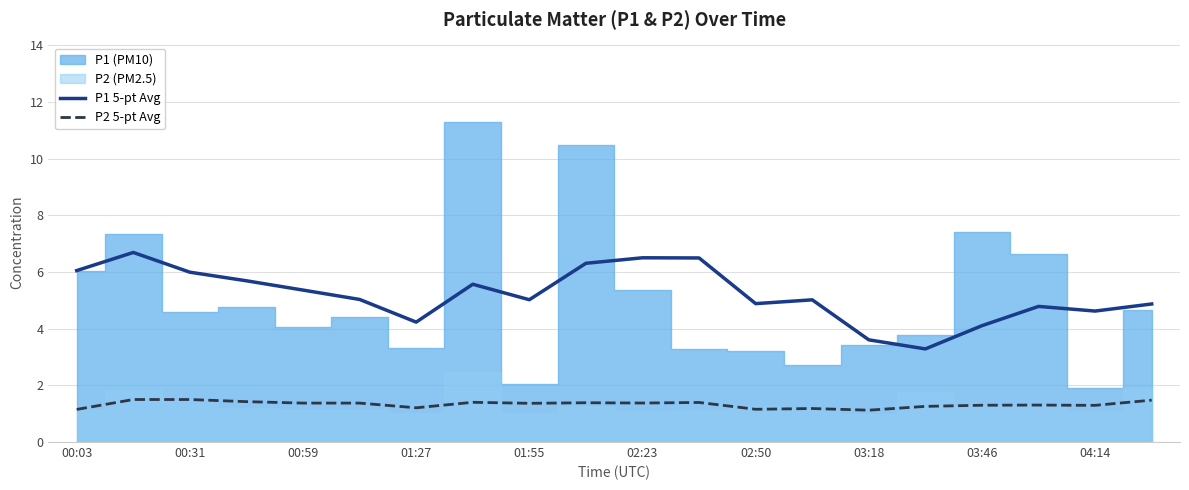

Reading left to right, extract all data points from this chart.

P1 5-pt Avg: 6.0	6.7	6.0	5.7	5.4	5.0	4.2	5.6	5.0	6.3	6.5	6.5	4.9	5.0	3.6	3.3	4.1	4.8	4.6	4.9
P2 5-pt Avg: 1.1	1.5	1.5	1.4	1.4	1.4	1.2	1.4	1.4	1.4	1.4	1.4	1.2	1.2	1.1	1.3	1.3	1.3	1.3	1.5